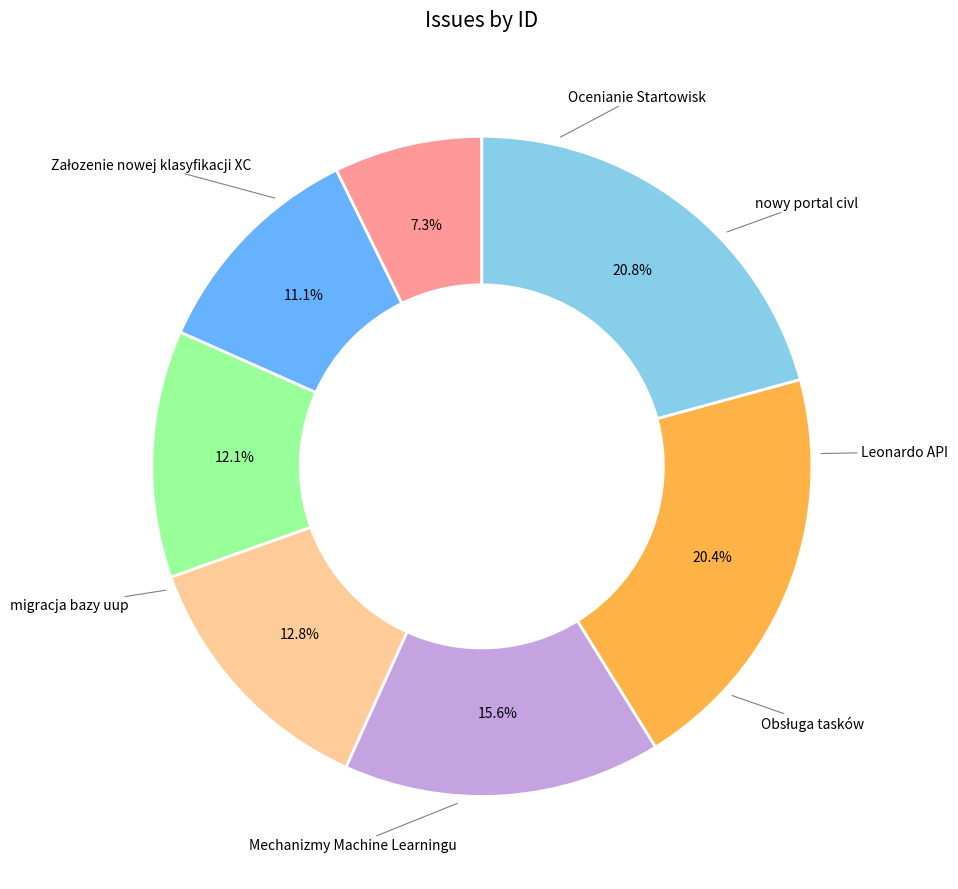

How many segments does this pie chart have?

7